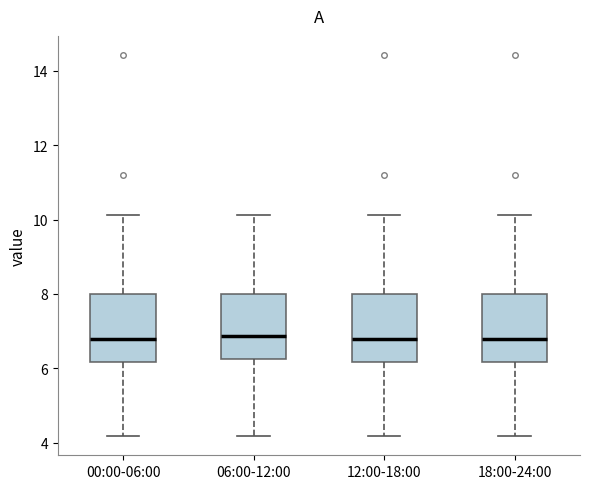

Reading left to right, read every box against the y-axis: the position of its median line, the range the box covers, and the ends of its whiskers. The values are not printed on the chart, so give them approximately, as read against the axis.

00:00-06:00: median 6.8, box 6.2 to 8.0, whiskers 4.2 to 10.2
06:00-12:00: median 6.8, box 6.2 to 8.0, whiskers 4.2 to 10.2
12:00-18:00: median 6.8, box 6.2 to 8.0, whiskers 4.2 to 10.2
18:00-24:00: median 6.8, box 6.2 to 8.0, whiskers 4.2 to 10.2